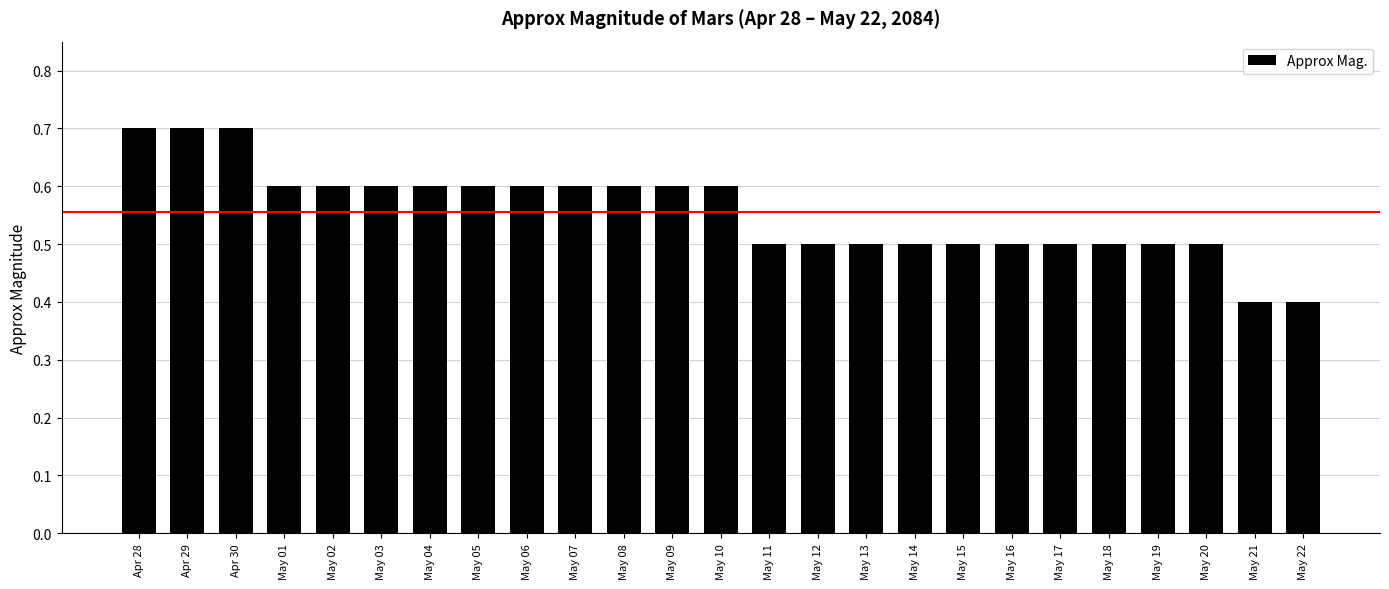

Is it true that the value at May 19 is 0.7?

False